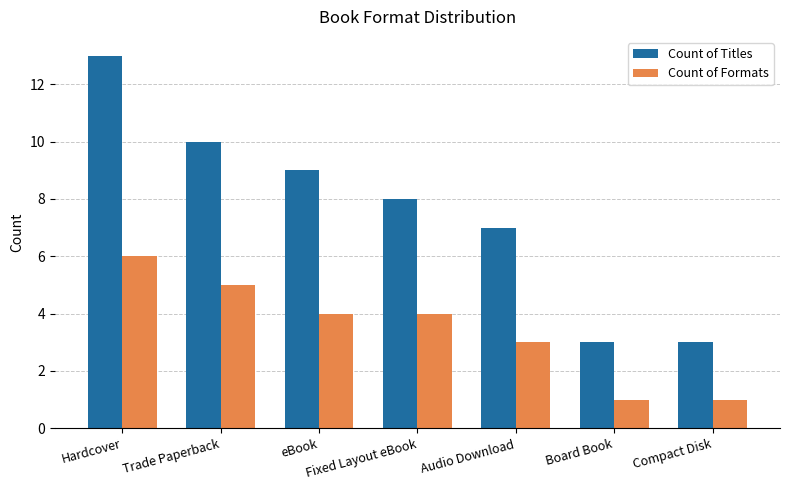

What value does the Count of Formats series have at Trade Paperback?

5